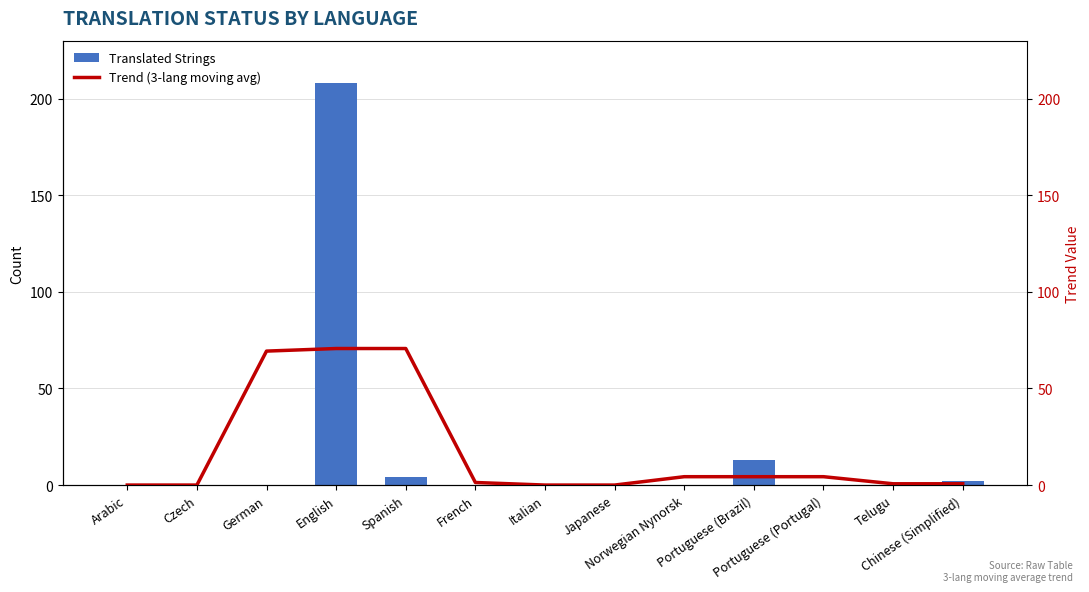

Is it true that Translated Strings equals 208.0 at English?

True